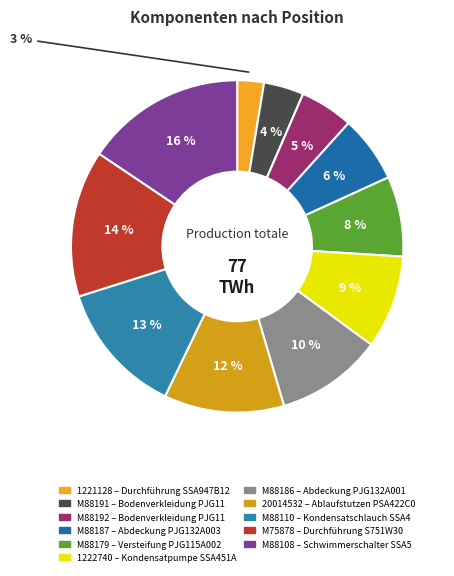

How many segments does this pie chart have?

11